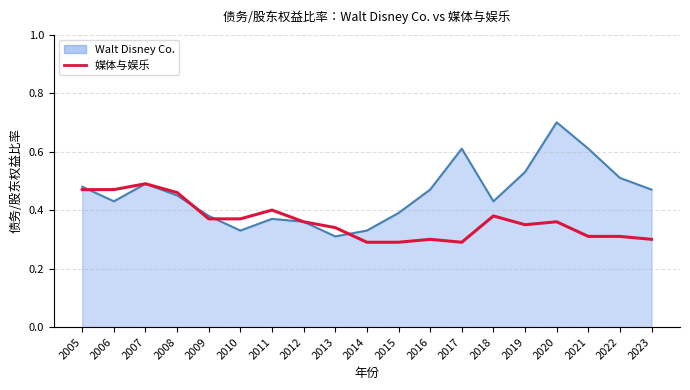

The Walt Disney Co. series shows 0.4 at 2011. True or false?

True